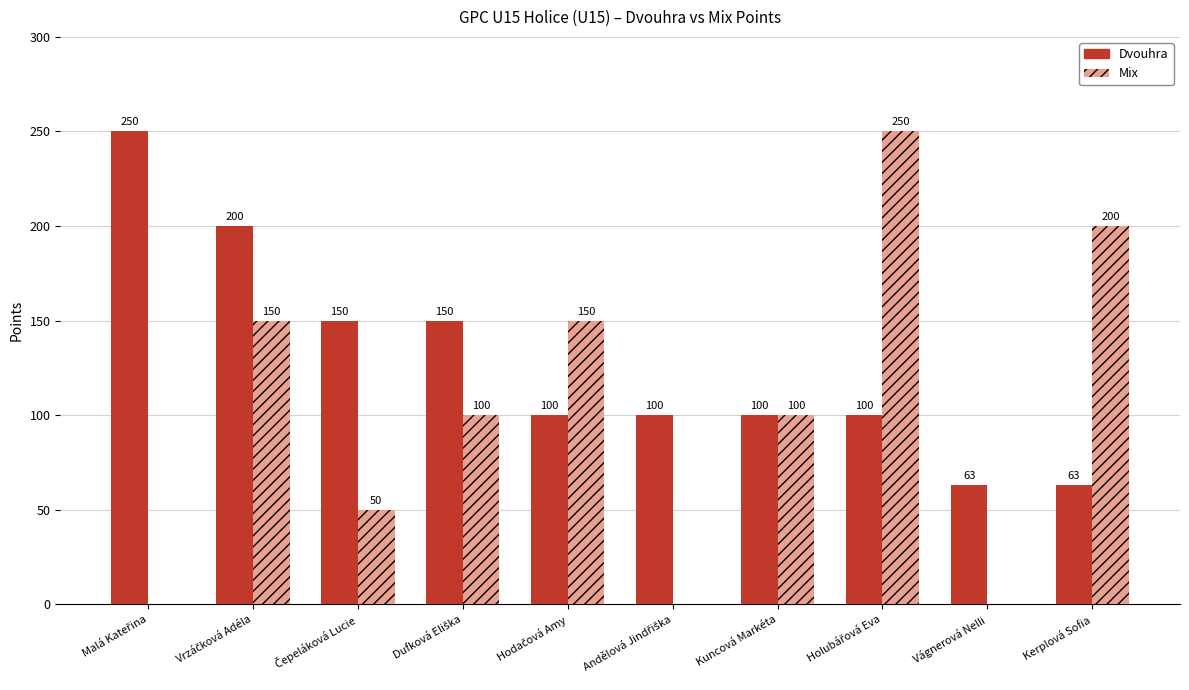

Is it true that Dvouhra equals 50 at Kuncová Markéta?

False